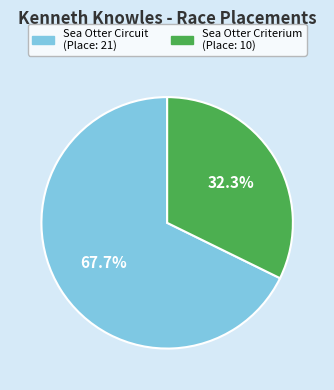

Count the number of slices in the pie.

2